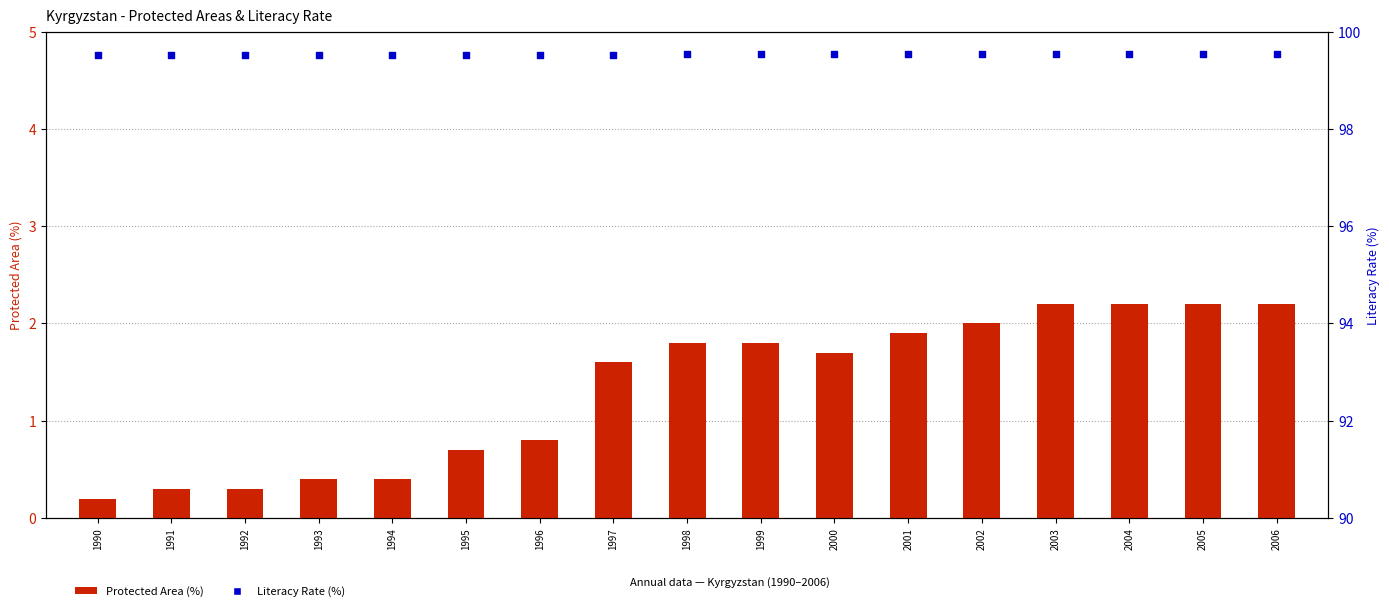

Is the value of Literacy Rate (%) at 1996 greater than the value of Protected Area (%) at 1997?

Yes